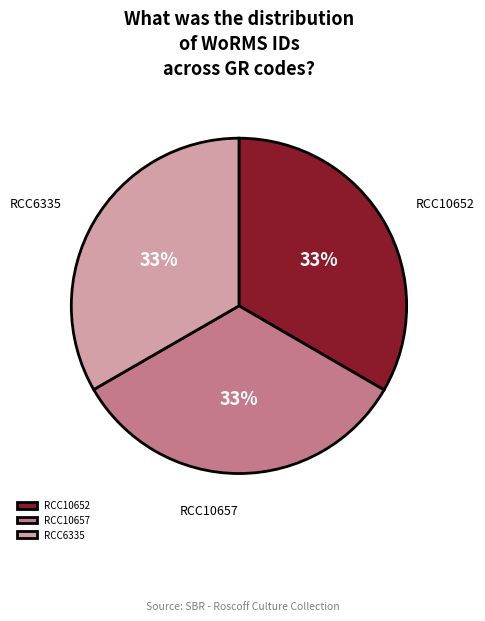

Approximately how many times larger is the value at RCC6335 compared to RCC10652?

1.0